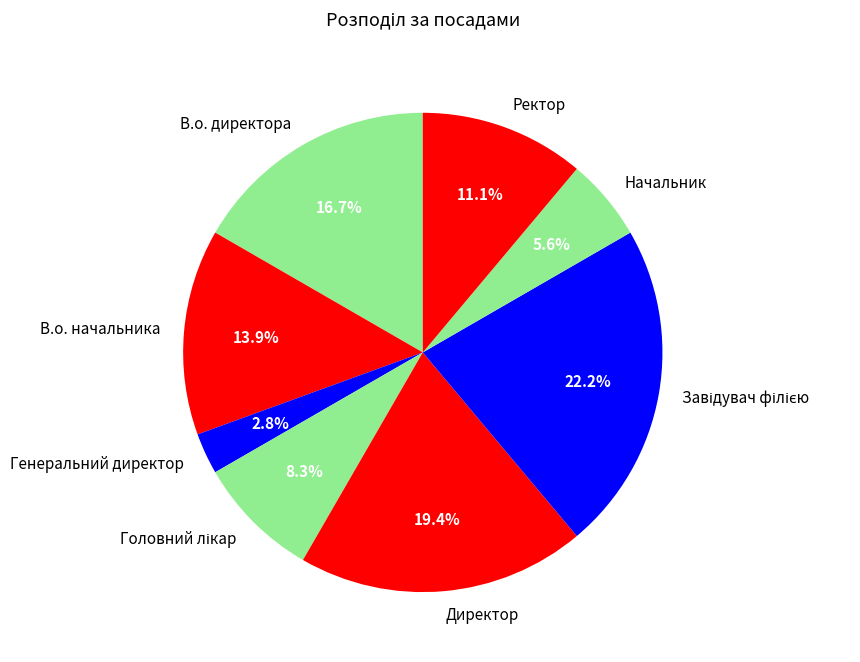

What percentage is NOT represented by В.о. начальника?

86.1%